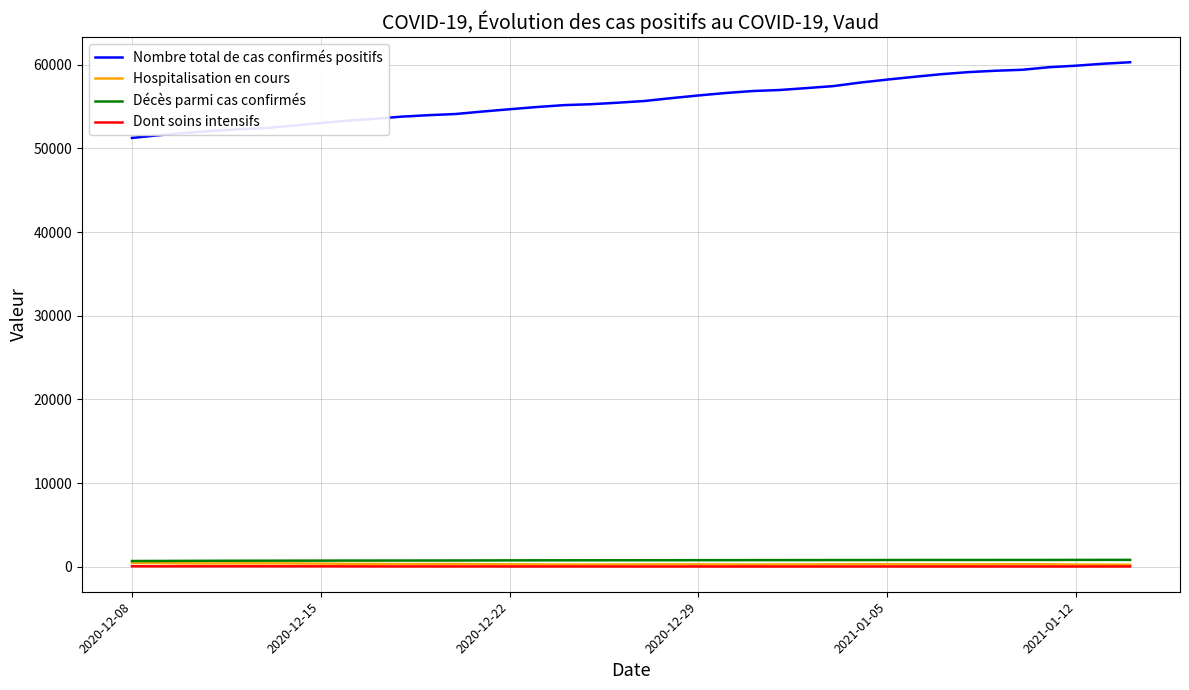

Which series has the largest total across all categories?

Nombre total de cas confirmés positifs